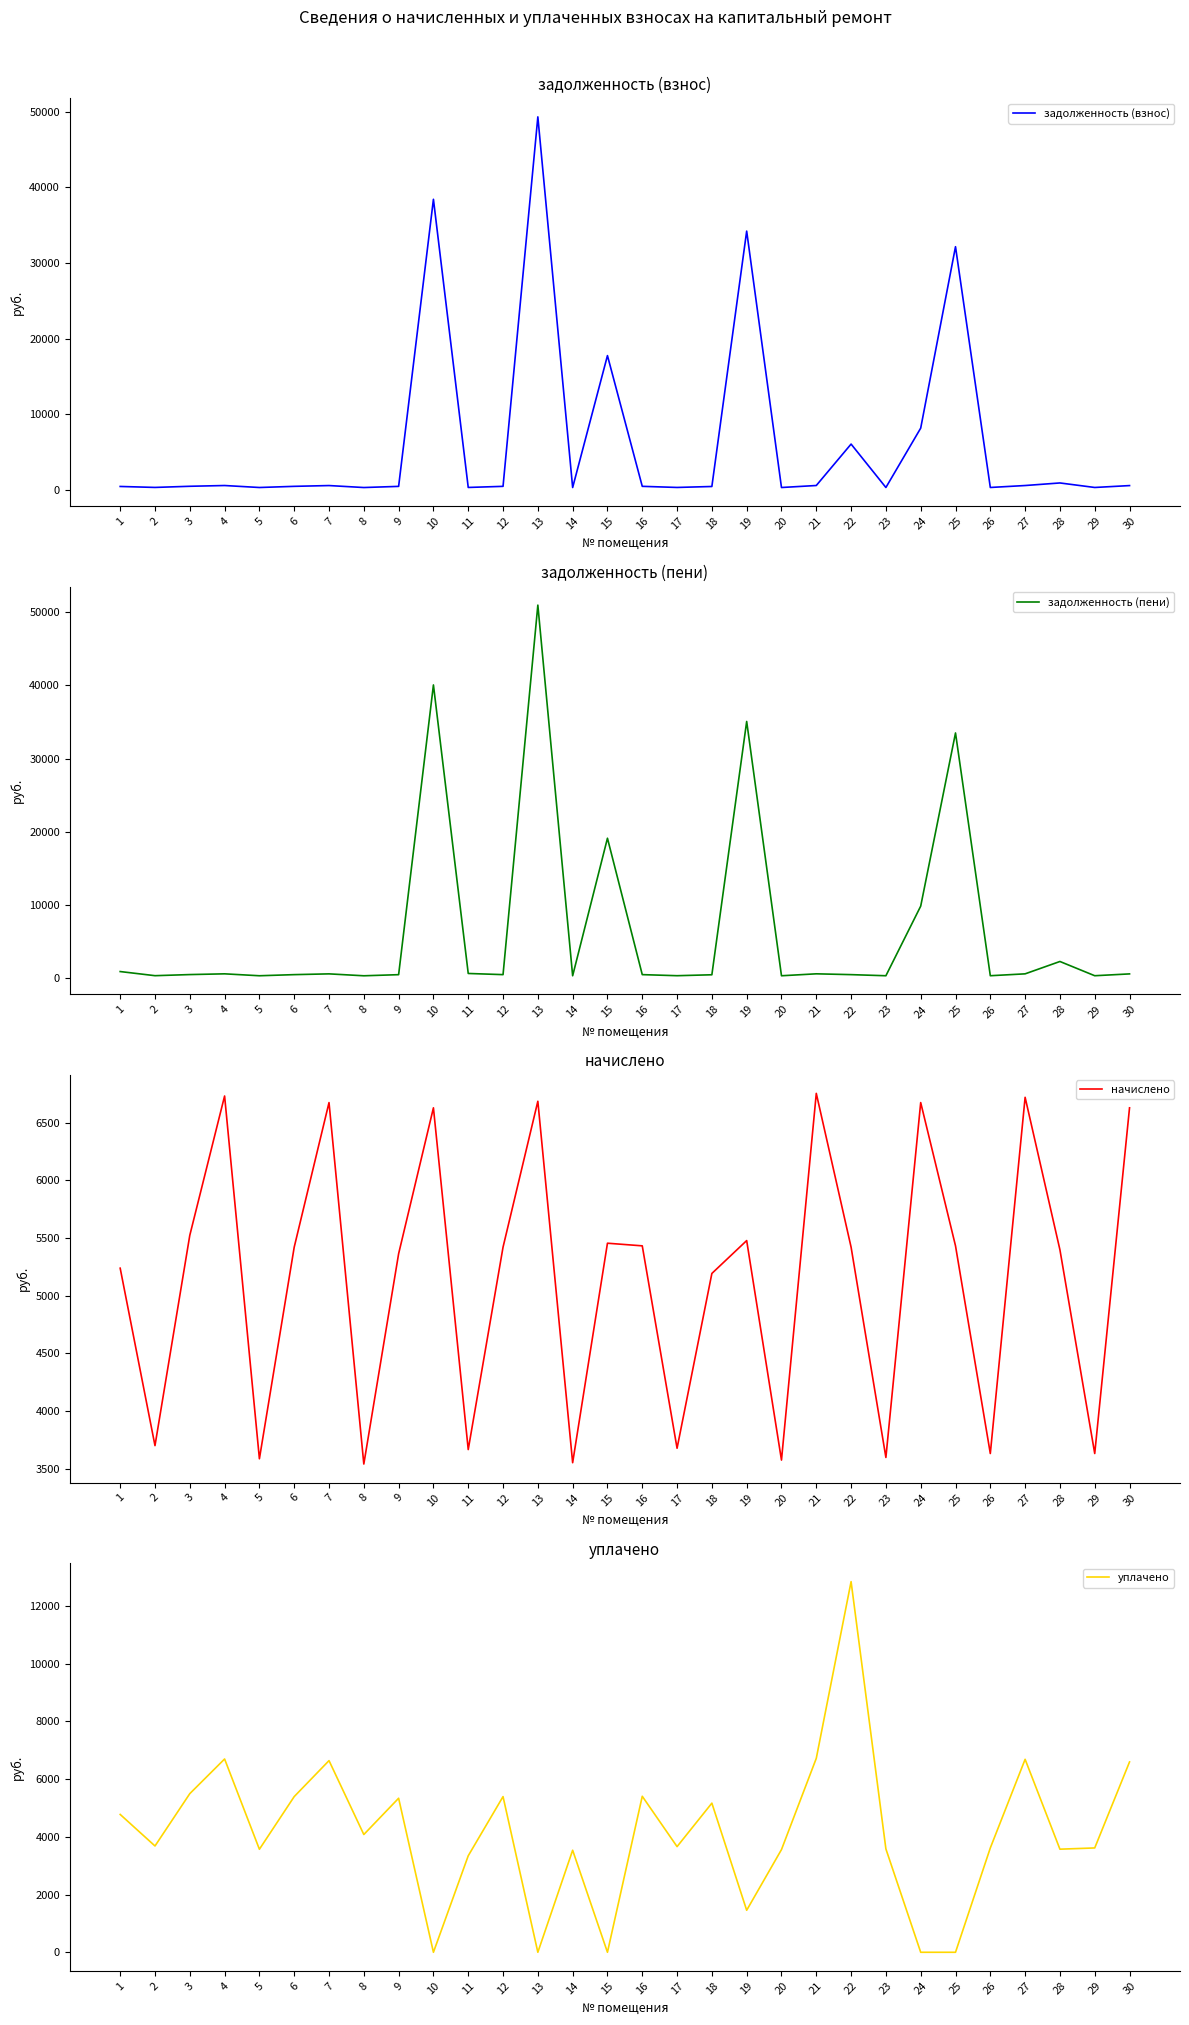

Is the value of уплачено at 29 greater than the value of задолженность (взнос) at 5?

Yes